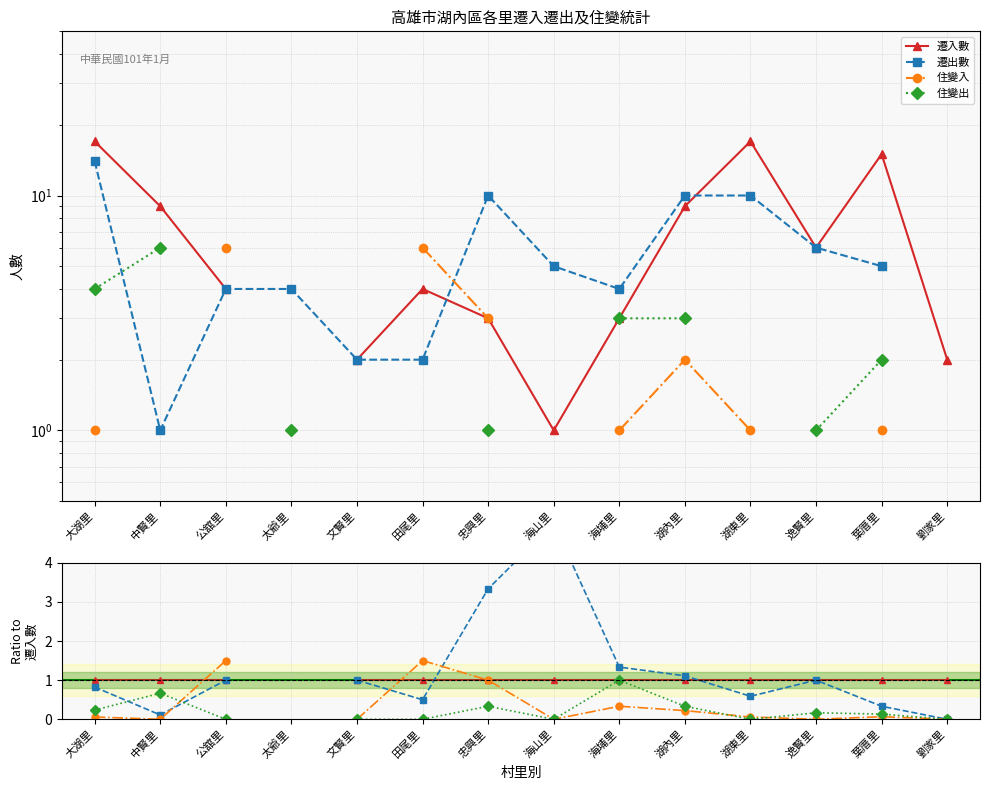

Between 太爺里 and 海埔里, which is larger?

海埔里